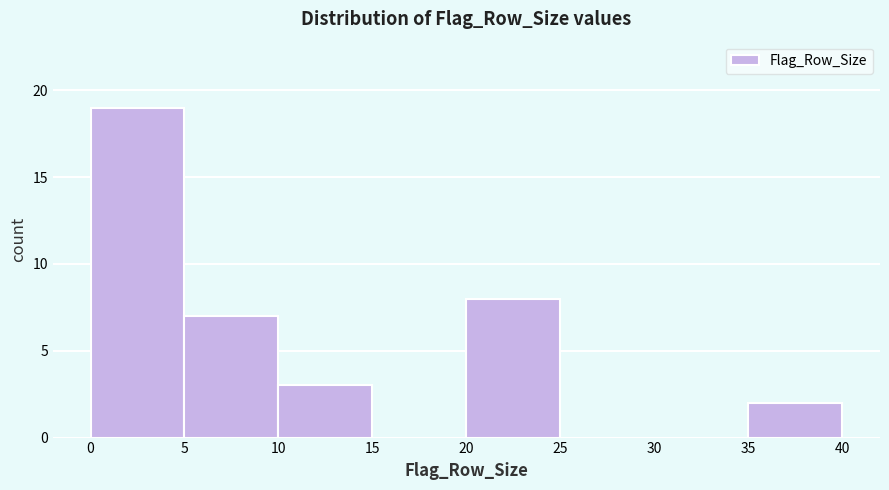

Reading left to right, list every bar in this chart as the range it spans on the x-axis followed by its height. The values are not printed on the chart, so give them approximately, as read against the axis.

0 to 5: 19
5 to 10: 7
10 to 15: 3
15 to 20: 0
20 to 25: 8
25 to 30: 0
30 to 35: 0
35 to 40: 2